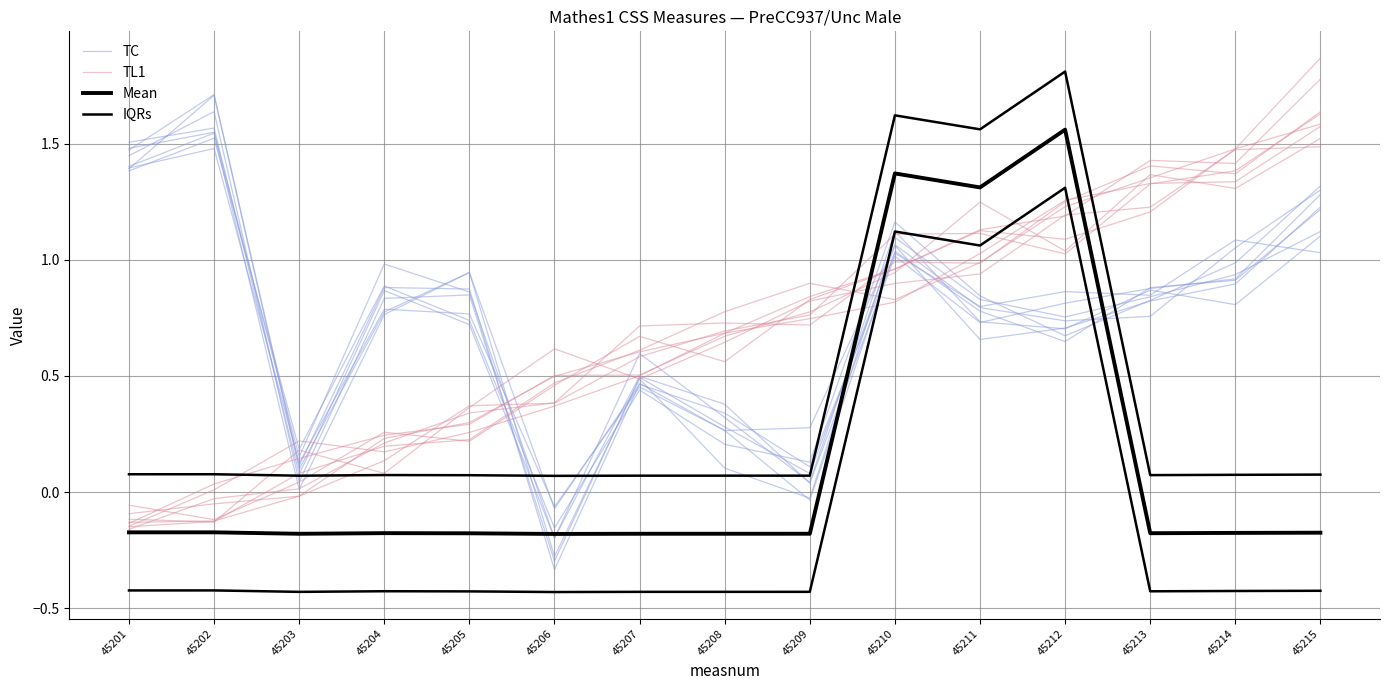

In TC, how many points are higher than both neighbors (excluding endpoints)?

5